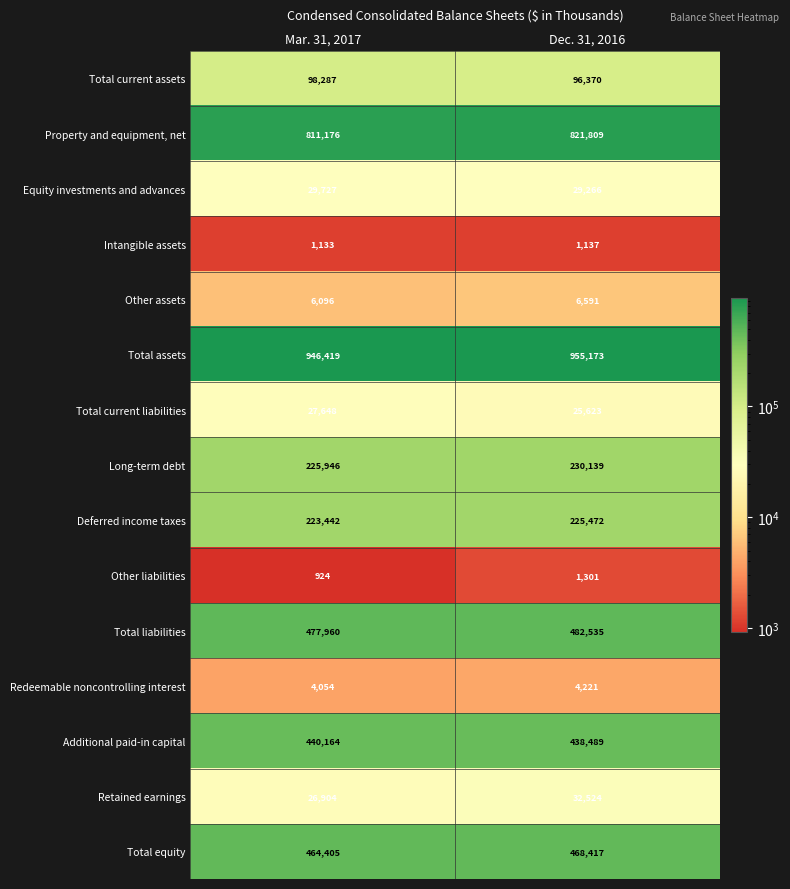

Reading right to left, extract all data points from this chart.

Total current assets: Dec. 31, 2016=96370	Mar. 31, 2017=98287
Property and equipment, net: Dec. 31, 2016=821809	Mar. 31, 2017=811176
Equity investments and advances: Dec. 31, 2016=29266	Mar. 31, 2017=29727
Intangible assets: Dec. 31, 2016=1137	Mar. 31, 2017=1133
Other assets: Dec. 31, 2016=6591	Mar. 31, 2017=6096
Total assets: Dec. 31, 2016=955173	Mar. 31, 2017=946419
Total current liabilities: Dec. 31, 2016=25623	Mar. 31, 2017=27648
Long-term debt: Dec. 31, 2016=230139	Mar. 31, 2017=225946
Deferred income taxes: Dec. 31, 2016=225472	Mar. 31, 2017=223442
Other liabilities: Dec. 31, 2016=1301	Mar. 31, 2017=924
Total liabilities: Dec. 31, 2016=482535	Mar. 31, 2017=477960
Redeemable noncontrolling interest: Dec. 31, 2016=4221	Mar. 31, 2017=4054
Additional paid-in capital: Dec. 31, 2016=438489	Mar. 31, 2017=440164
Retained earnings: Dec. 31, 2016=32524	Mar. 31, 2017=26904
Total equity: Dec. 31, 2016=468417	Mar. 31, 2017=464405